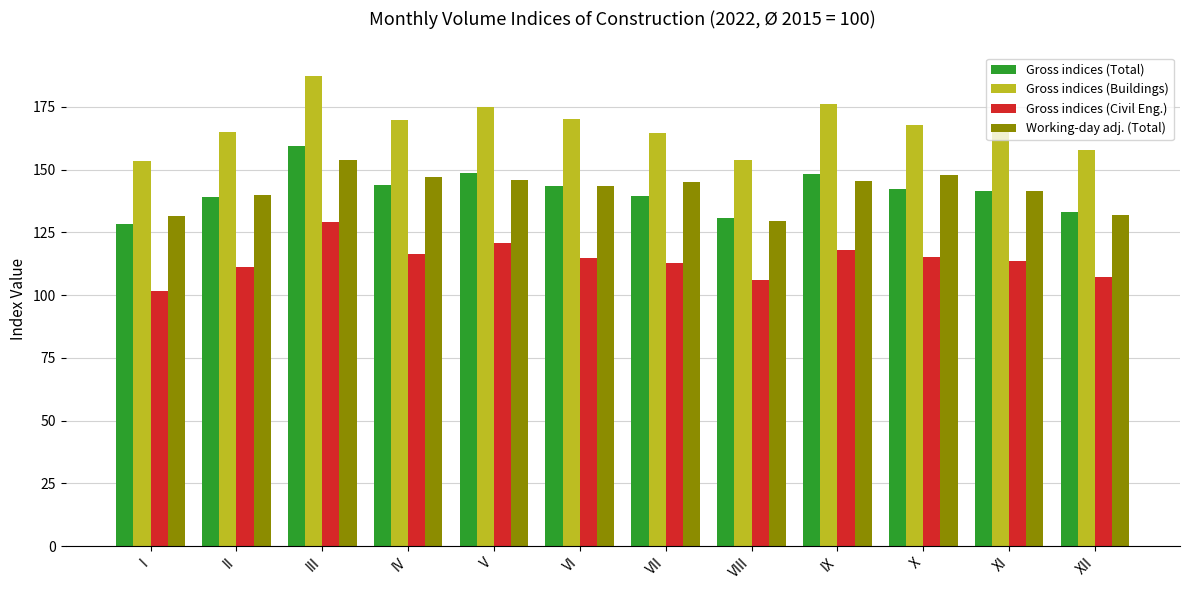

Read the Gross indices (Buildings) value at VIII.

153.6